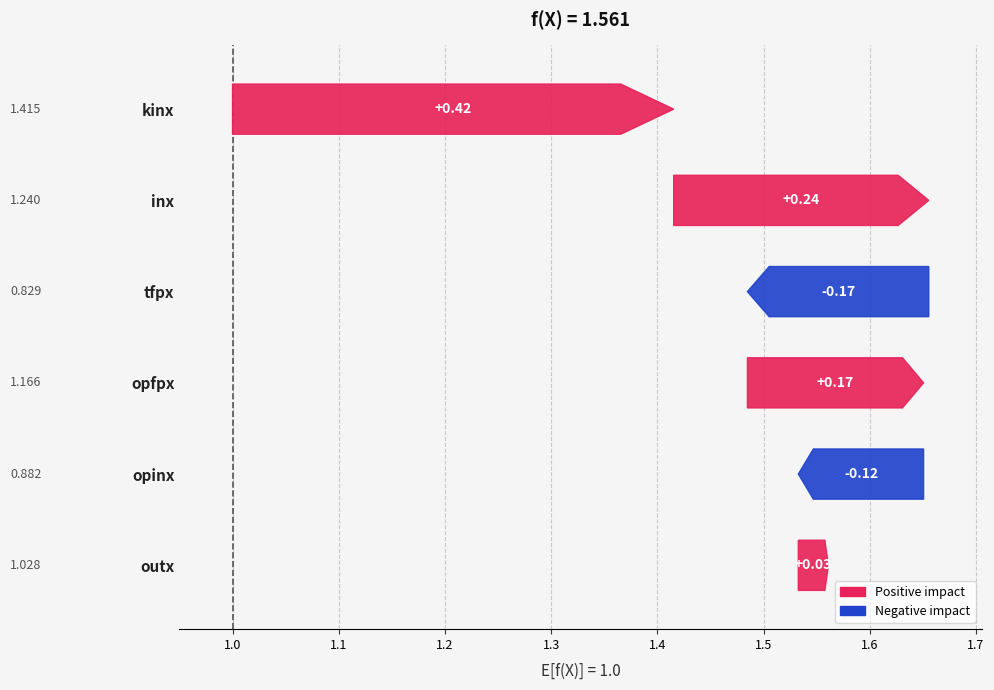

What position from the left is tfpx?

3